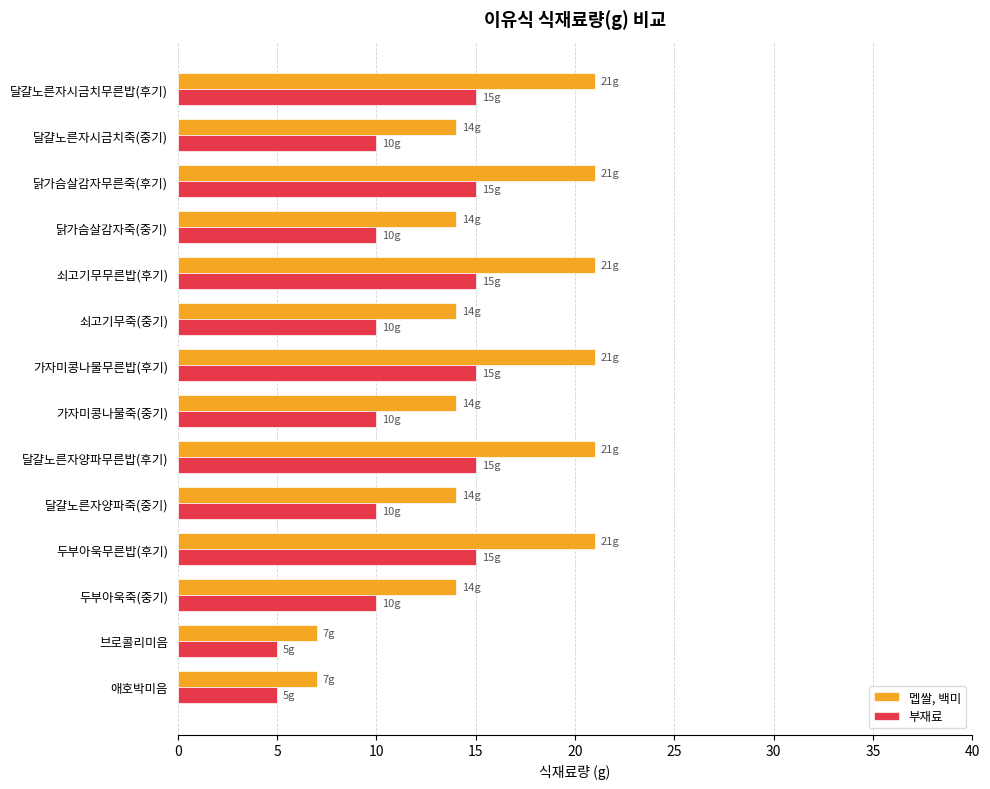

How many 부재료 values are between 10 and 15?

12